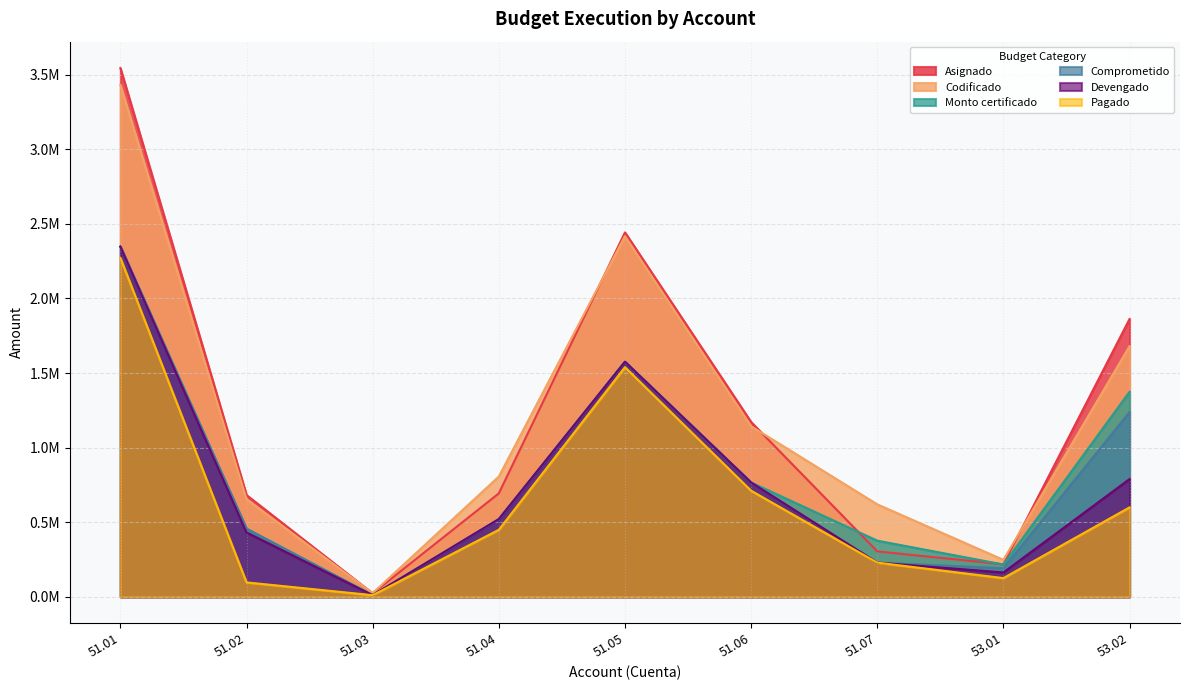

What is the difference between the Codificado values at 51.06 and 51.07?

523681.3